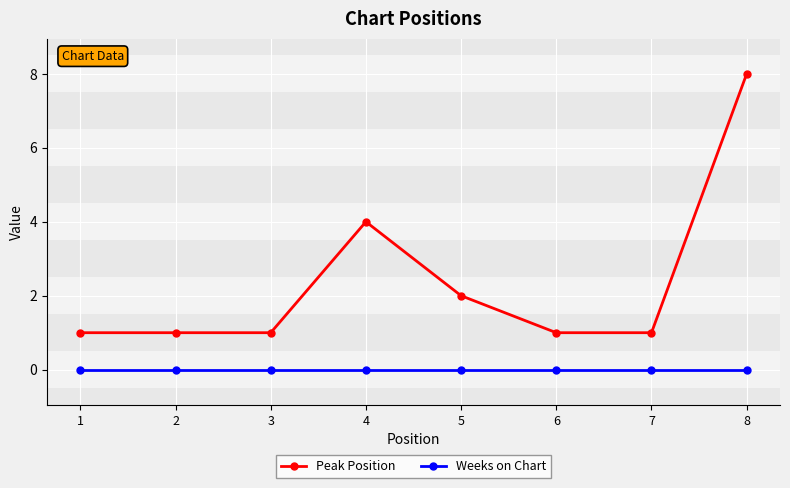

Count the number of categories in the chart.

8